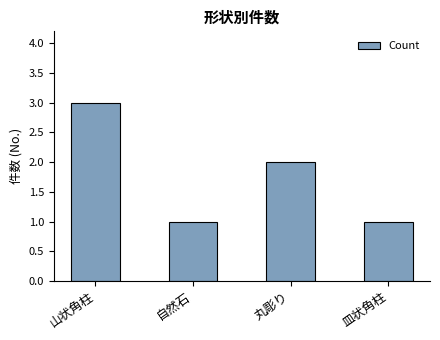

Which label corresponds to the largest value in the chart?

山状角柱